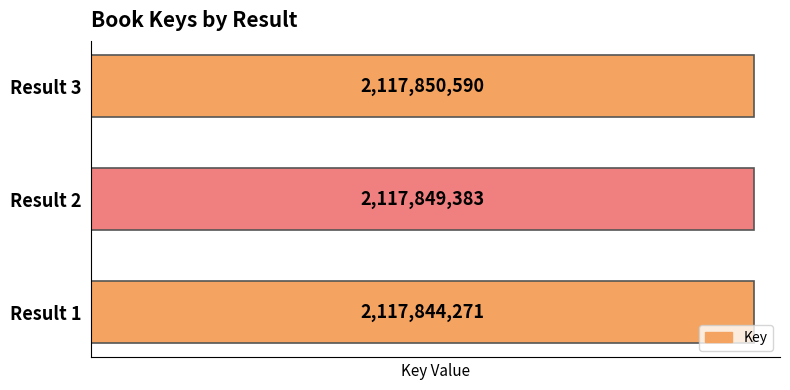

Is it true that the value at Result 3 is 938702976?

False